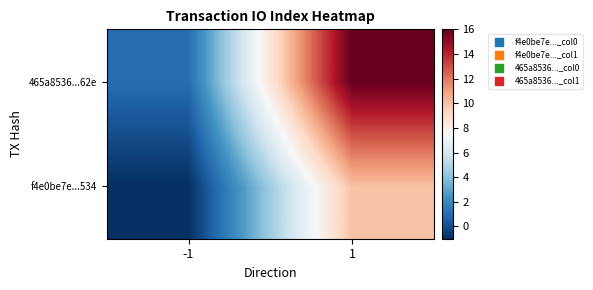

Reading left to right, what are all the values shown in this chart?

f4e0be7e...534: -1=-1	1=10
465a8536...62e: -1=1	1=16